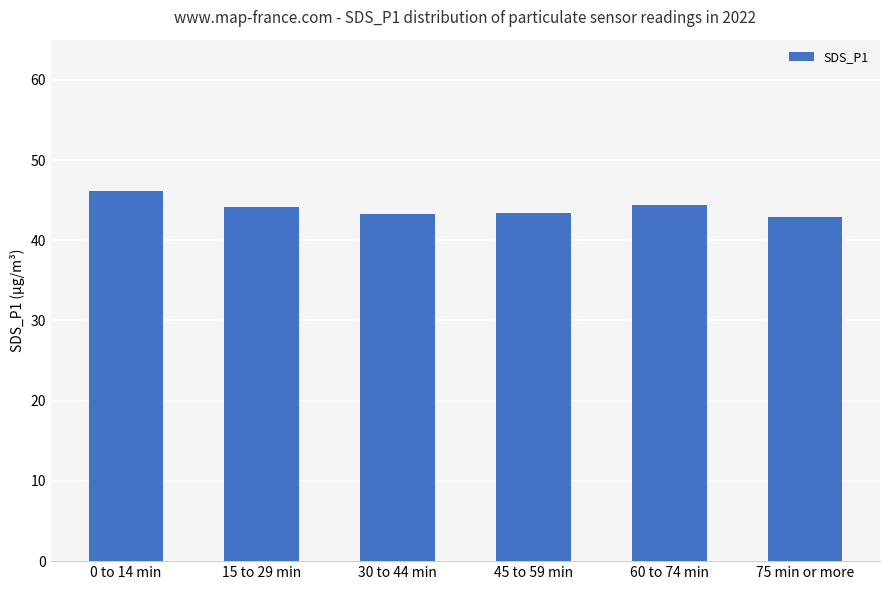

Approximately how many times larger is the value at 45 to 59 min compared to 0 to 14 min?

0.9